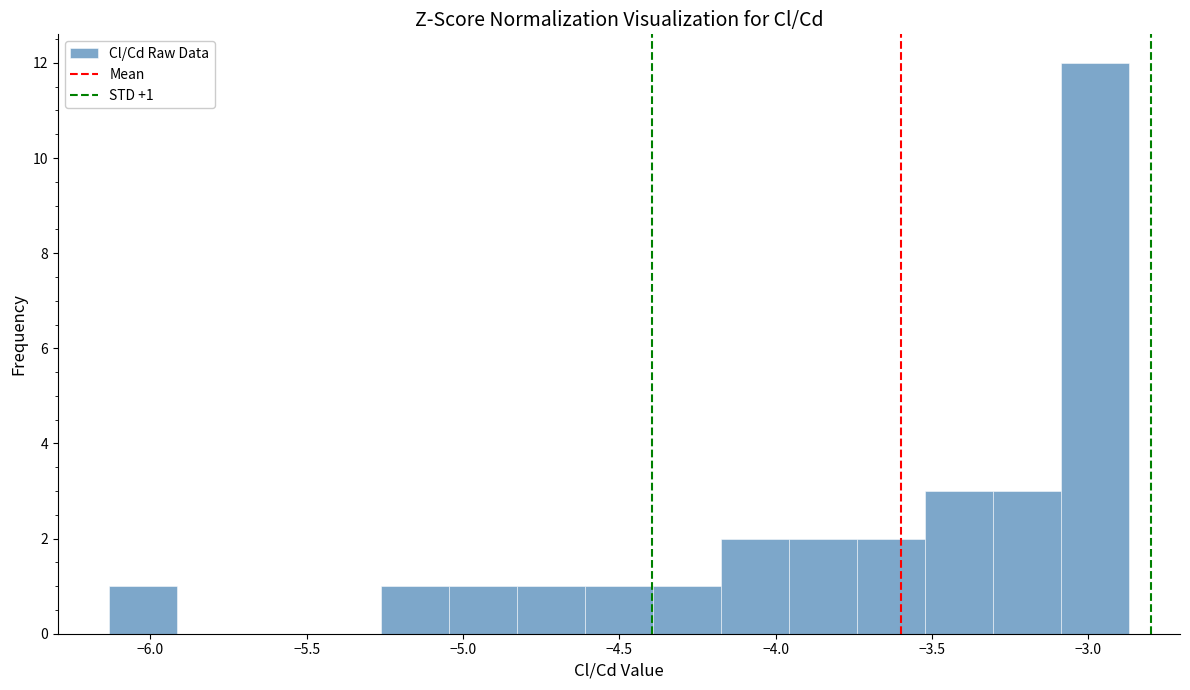

Which range on the x-axis has the tallest bar?

-3.10 to -2.85